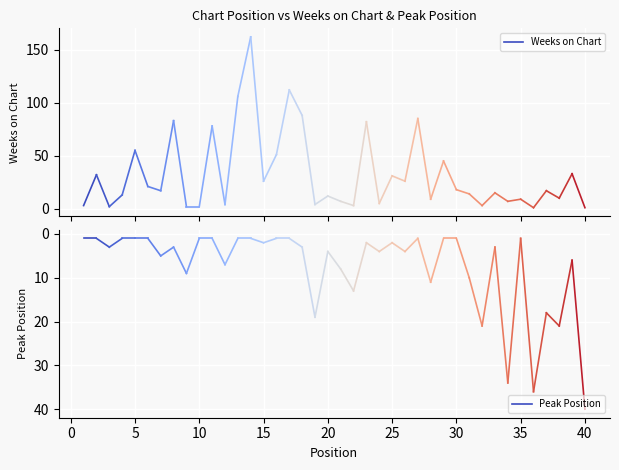

Rank the series at 0 from highest to lowest value.

Weeks on Chart, Peak Position